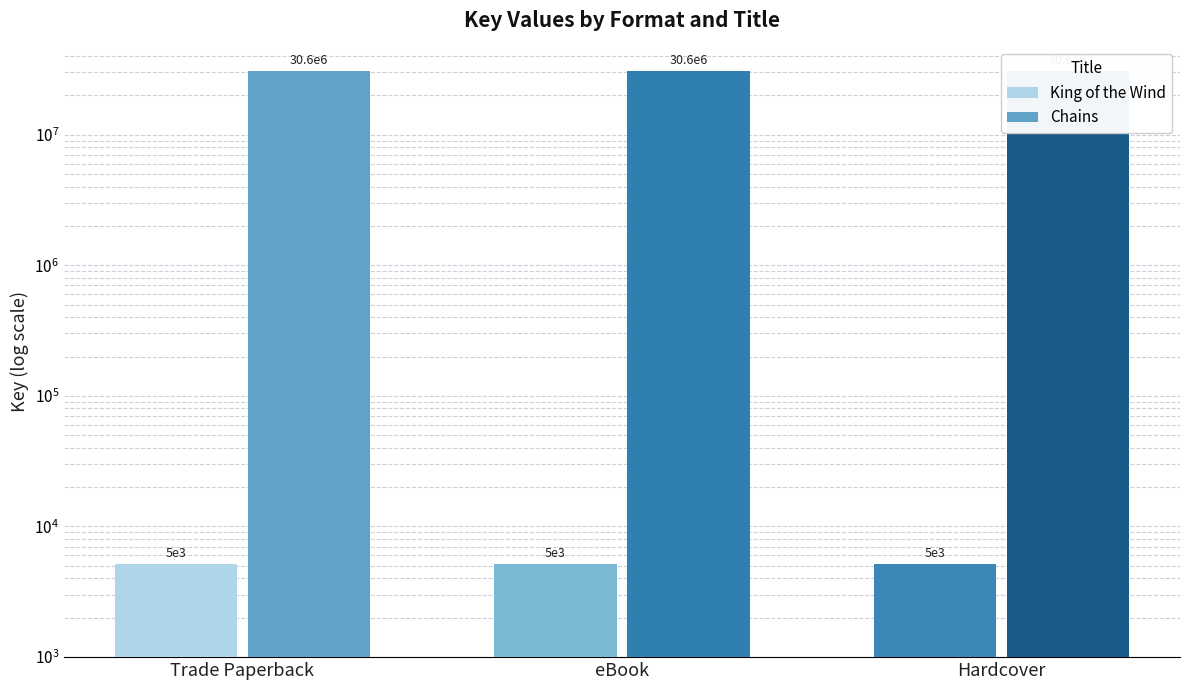

What is the total value across all series at eBook?

30590801